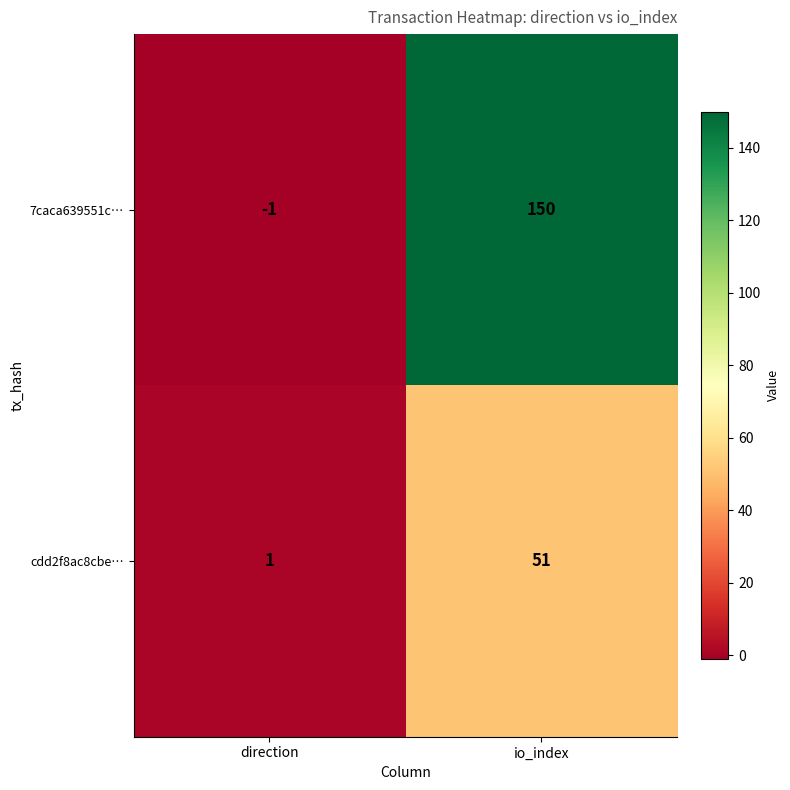

What is the highest value of the cdd2f8ac8cbe… series?

51